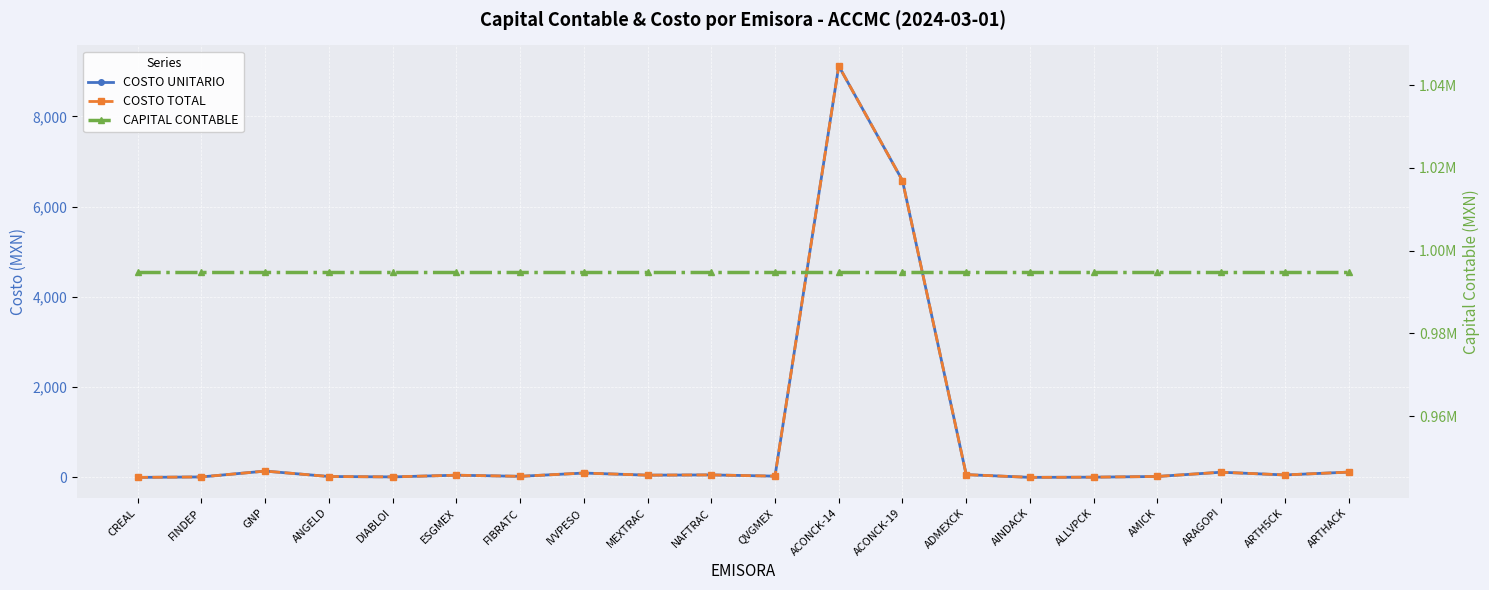

What is the difference between the maximum and minimum values in the COSTO TOTAL series?

9118.5